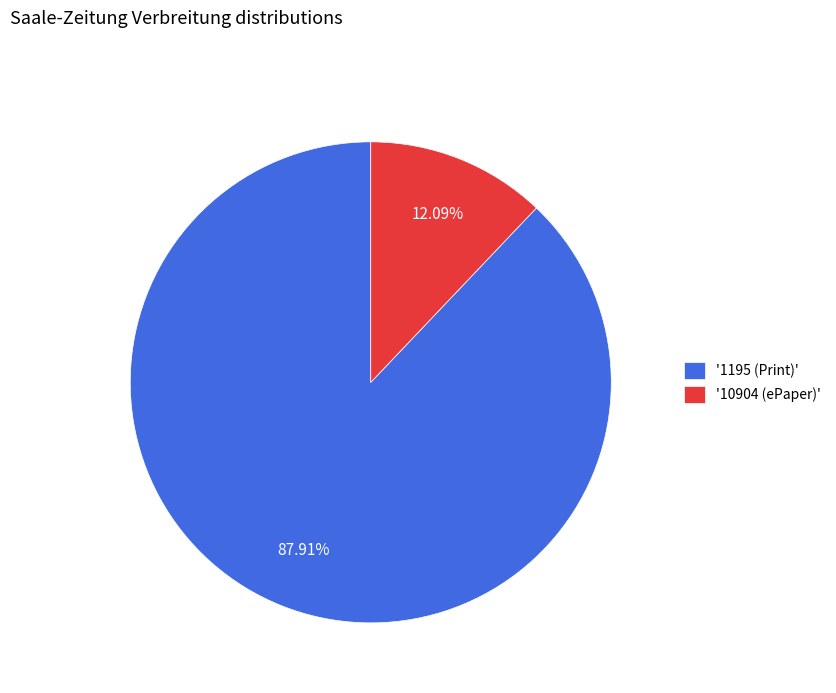

To the nearest percent, what is the average slice percentage?

50%